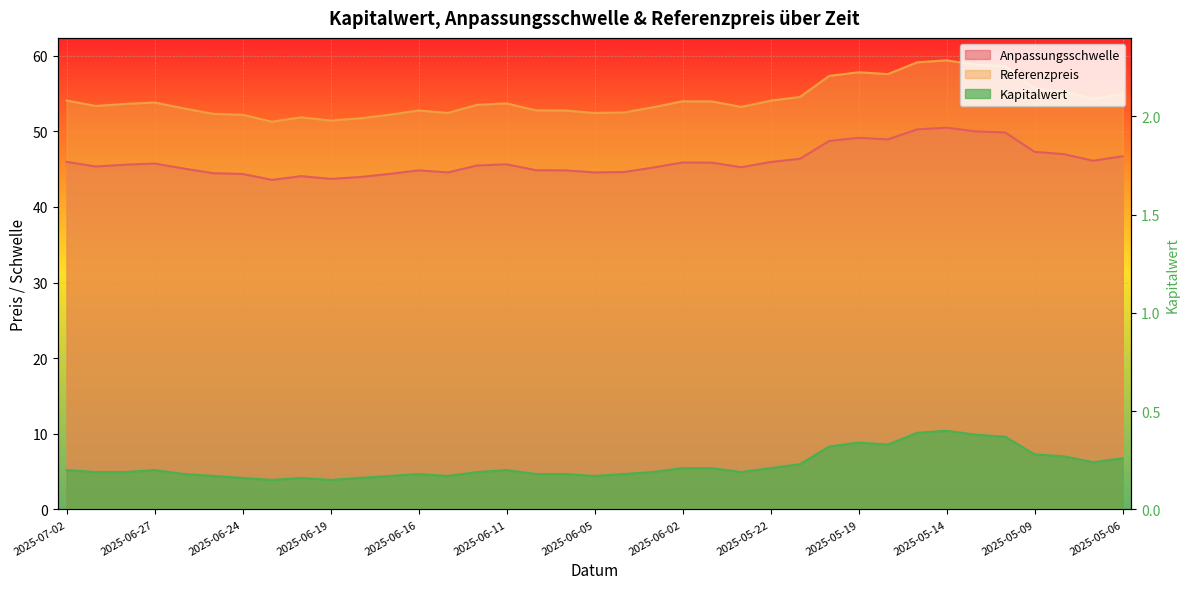

How many data points in Anpassungsschwelle are less than 45?

13